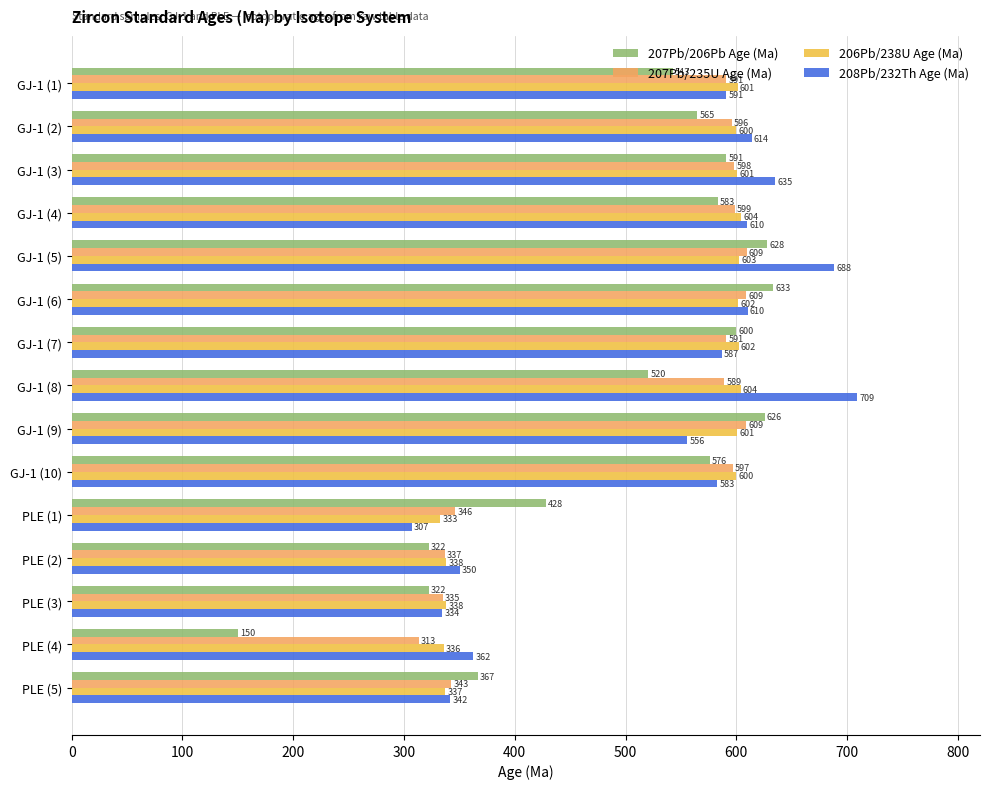

At GJ-1 (8), list the series in order from largest to smallest.

208Pb/232Th Age (Ma), 206Pb/238U Age (Ma), 207Pb/235U Age (Ma), 207Pb/206Pb Age (Ma)